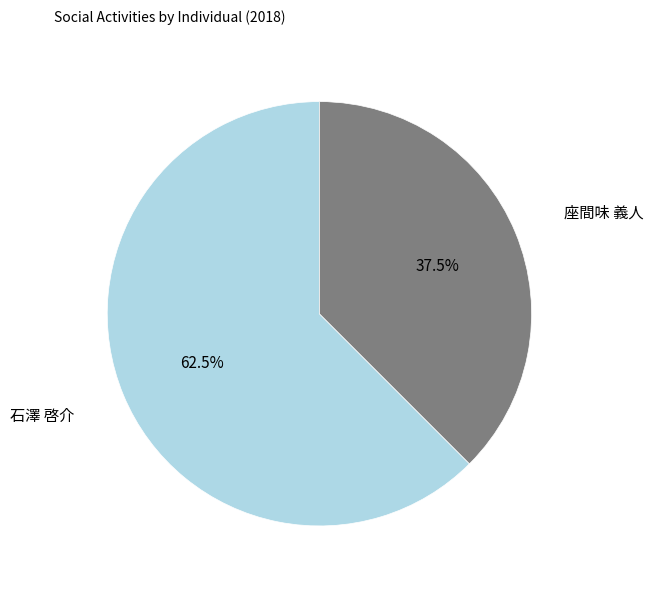

Is there a majority slice in this chart?

Yes